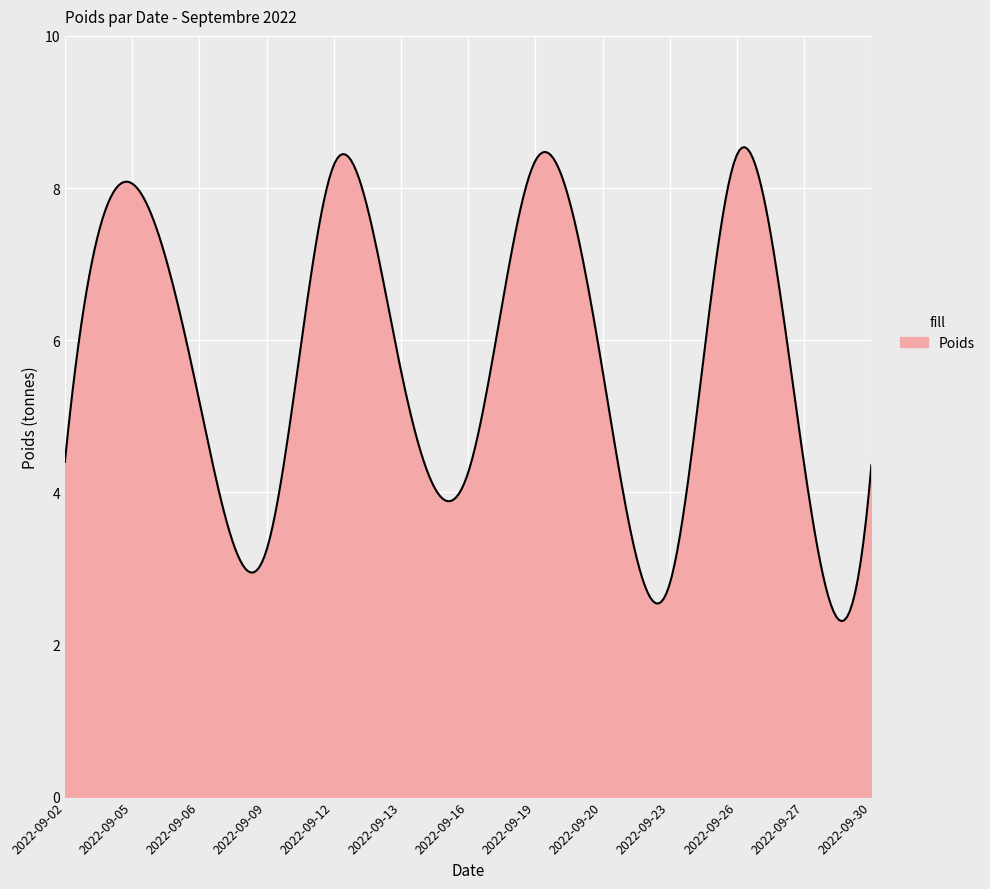

What is the maximum value shown in the chart?

8.5